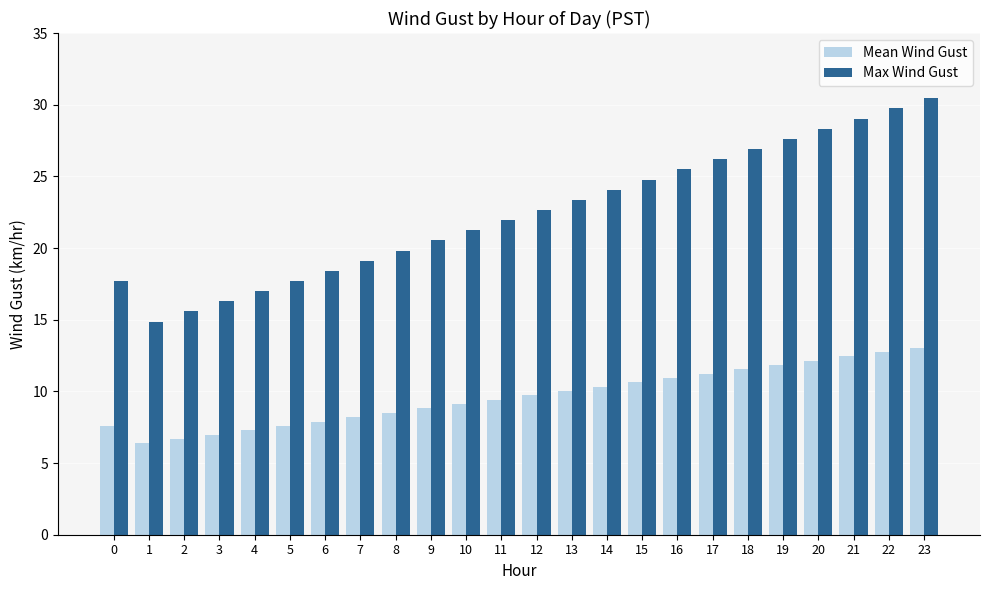

The Mean Wind Gust series shows 2.2 at 4. True or false?

False